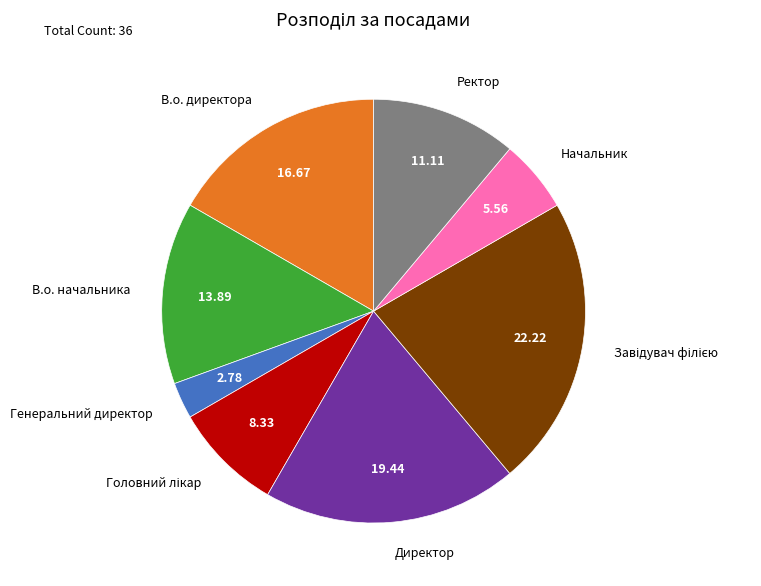

Is the sum of Генеральний директор and В.о. директора greater than half?

No